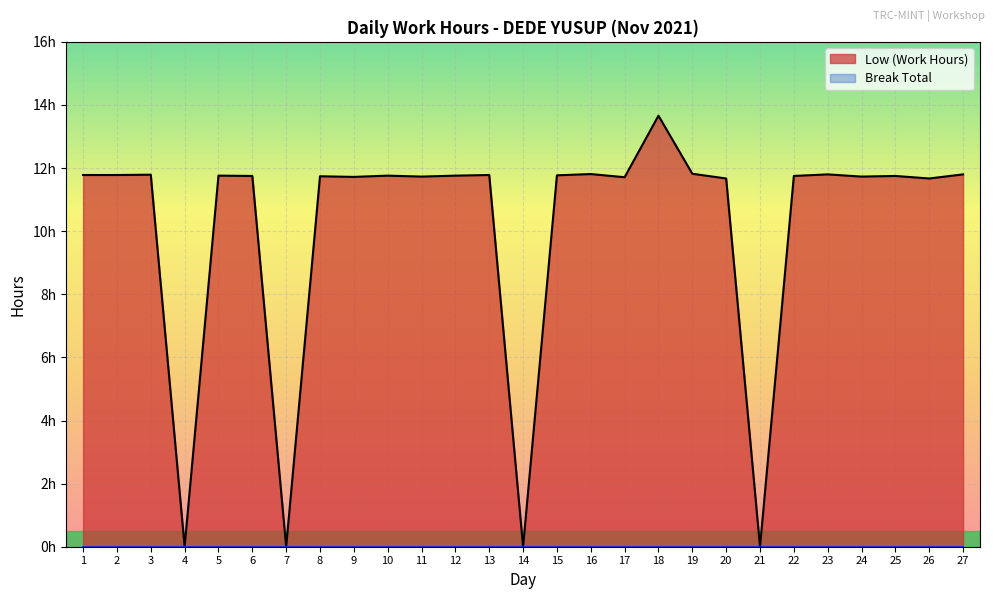

Between 24 and 16, which is larger?

16